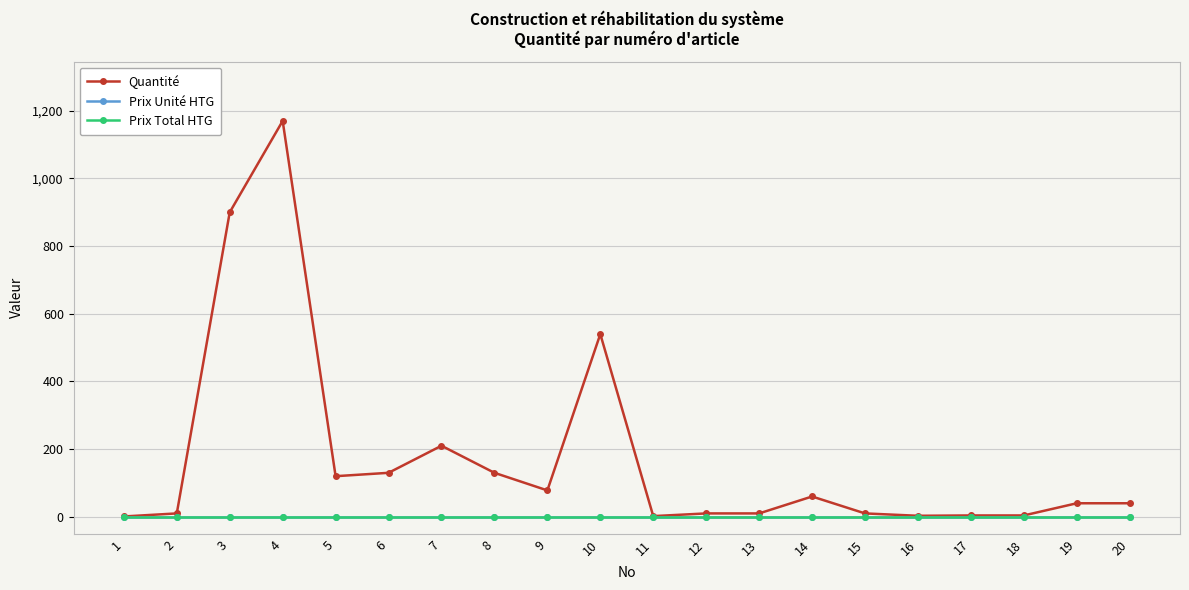

Is this an area chart (filled region under the line)?

No